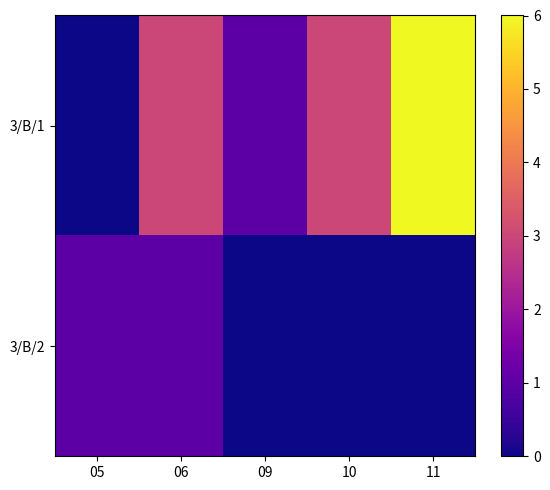

Rank the series by their maximum value, from lowest to highest.

3/B/2, 3/B/1